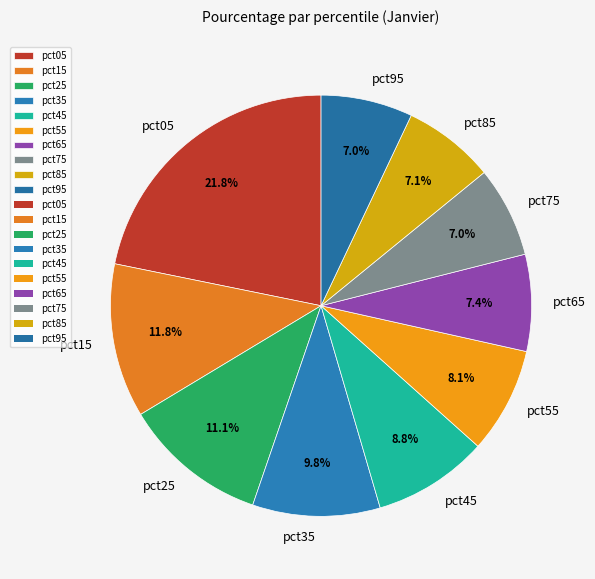

To the nearest percent, what is the difference between the pct45 and pct55 slice percentages?

1%